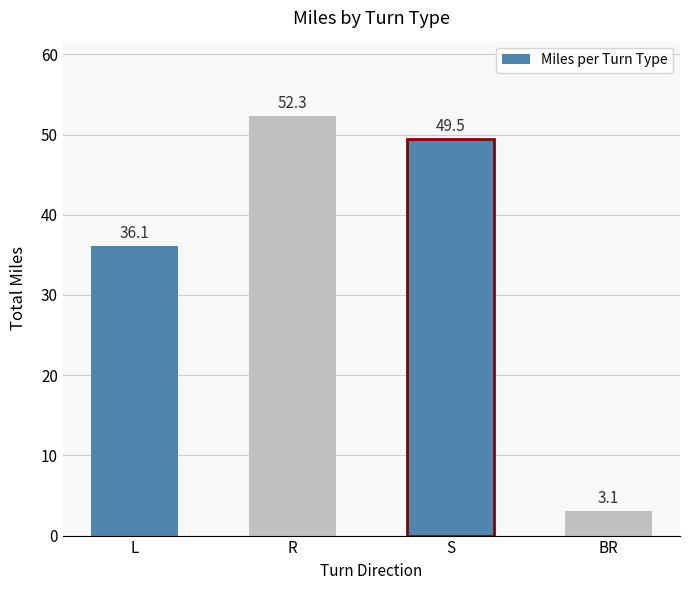

What is the sum of all values?

141.0